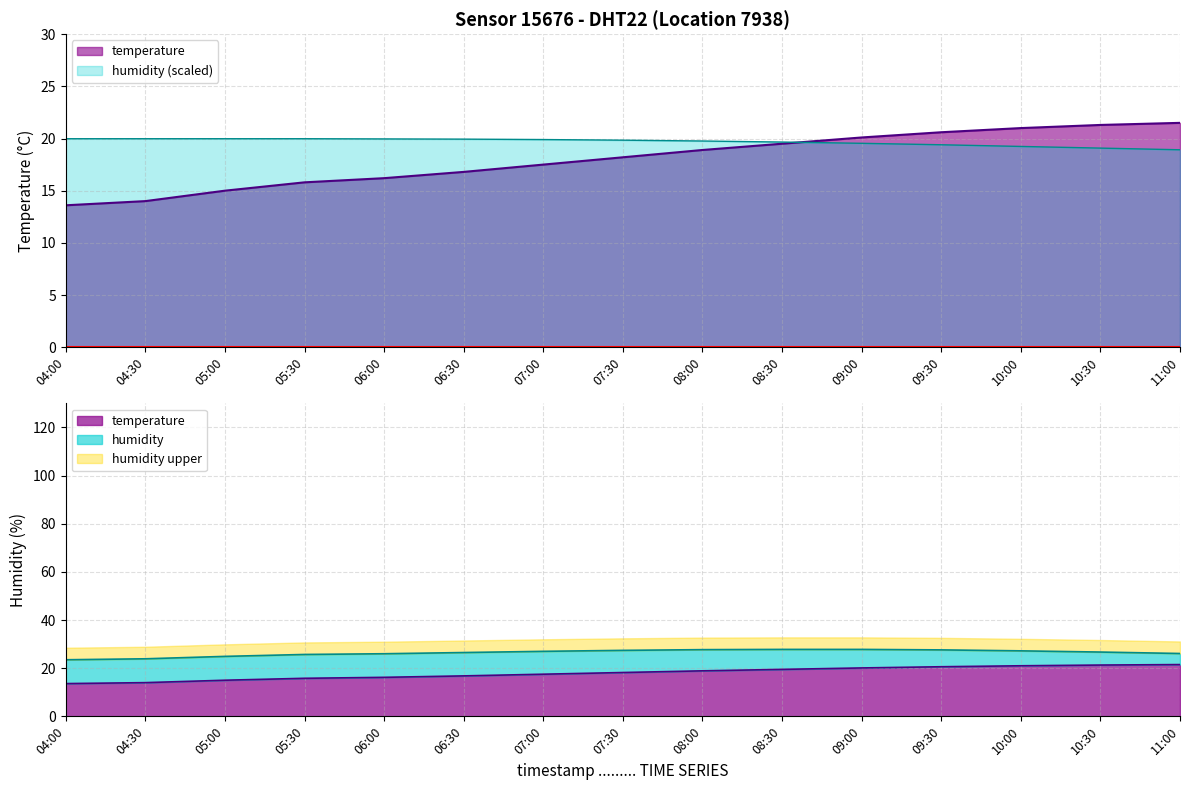

True or false: temperature and humidity cross at least once.

True